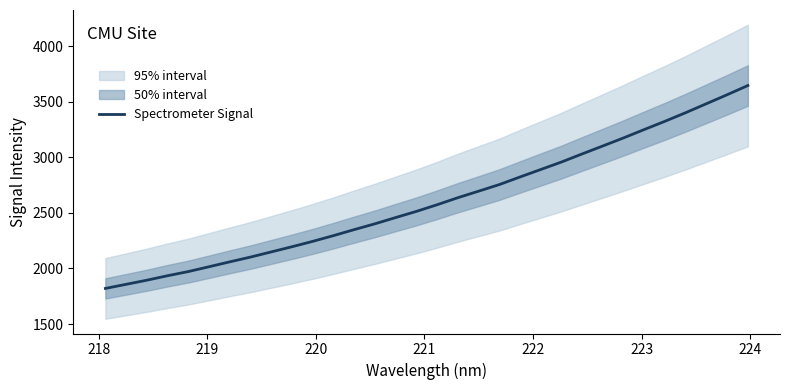

Reading right to left, extract all data points from this chart.

3645.2	3562.4	3481.9	3401.3	3324.0	3249.8	3174.6	3102.1	3030.4	2957.5	2890.2	2823.1	2754.6	2695.3	2636.7	2573.6	2513.6	2458.2	2402.1	2349.8	2295.7	2244.2	2195.8	2149.3	2102.8	2060.0	2016.0	1972.5	1935.1	1894.8	1857.7	1820.8